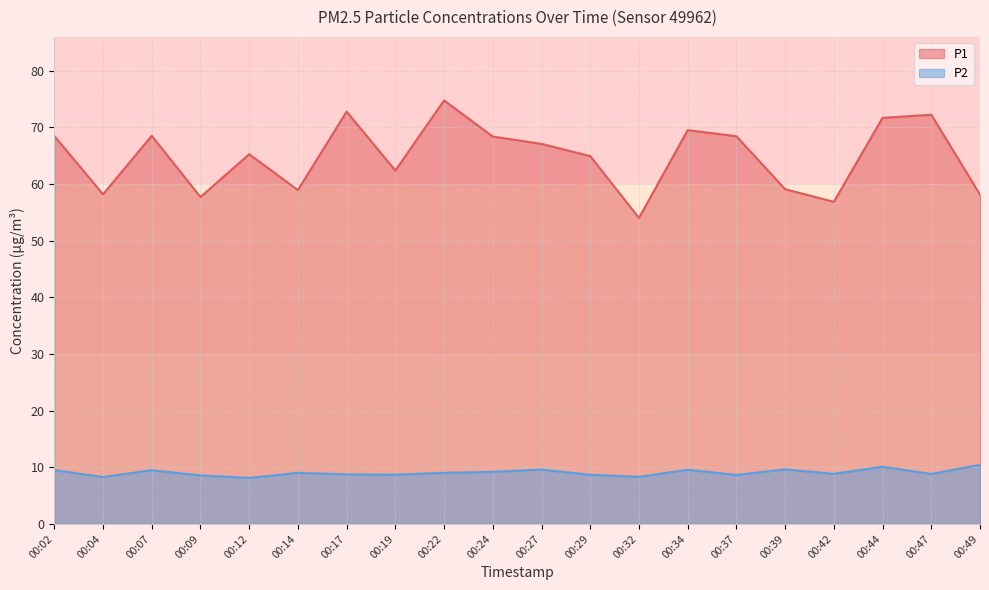

At 00:47, list the series in order from largest to smallest.

P1, P2